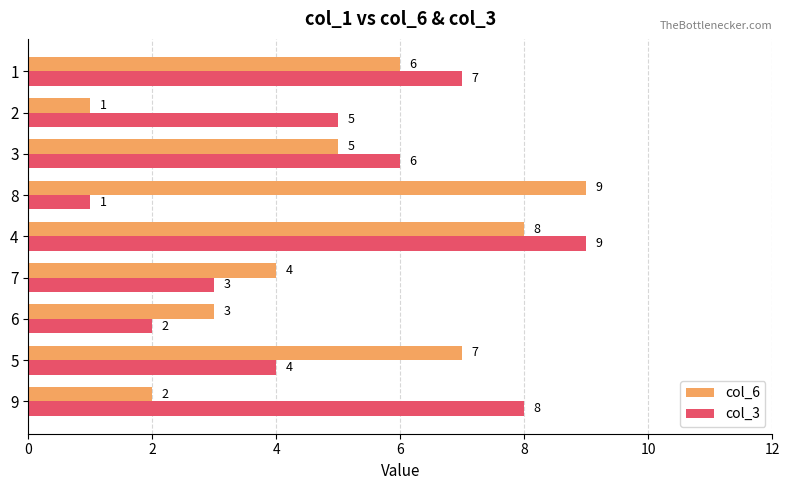

Which category has the lowest value in the col_6 series?

2